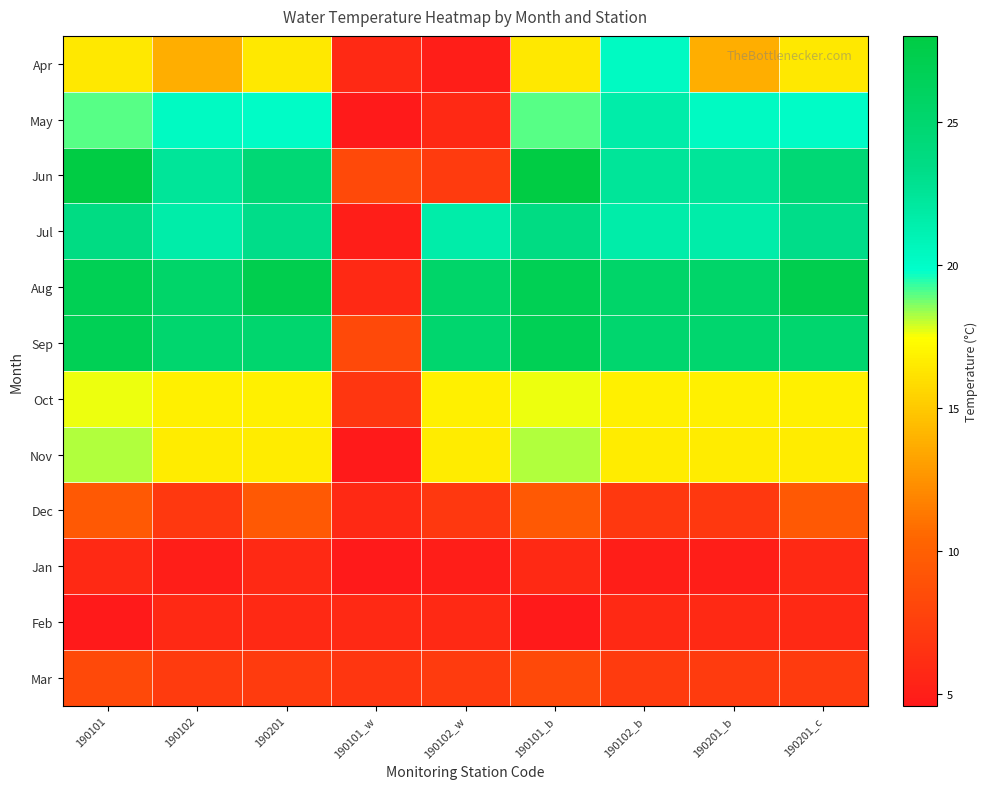

Which series changed the most between 190101 and 190201_b?

Jun